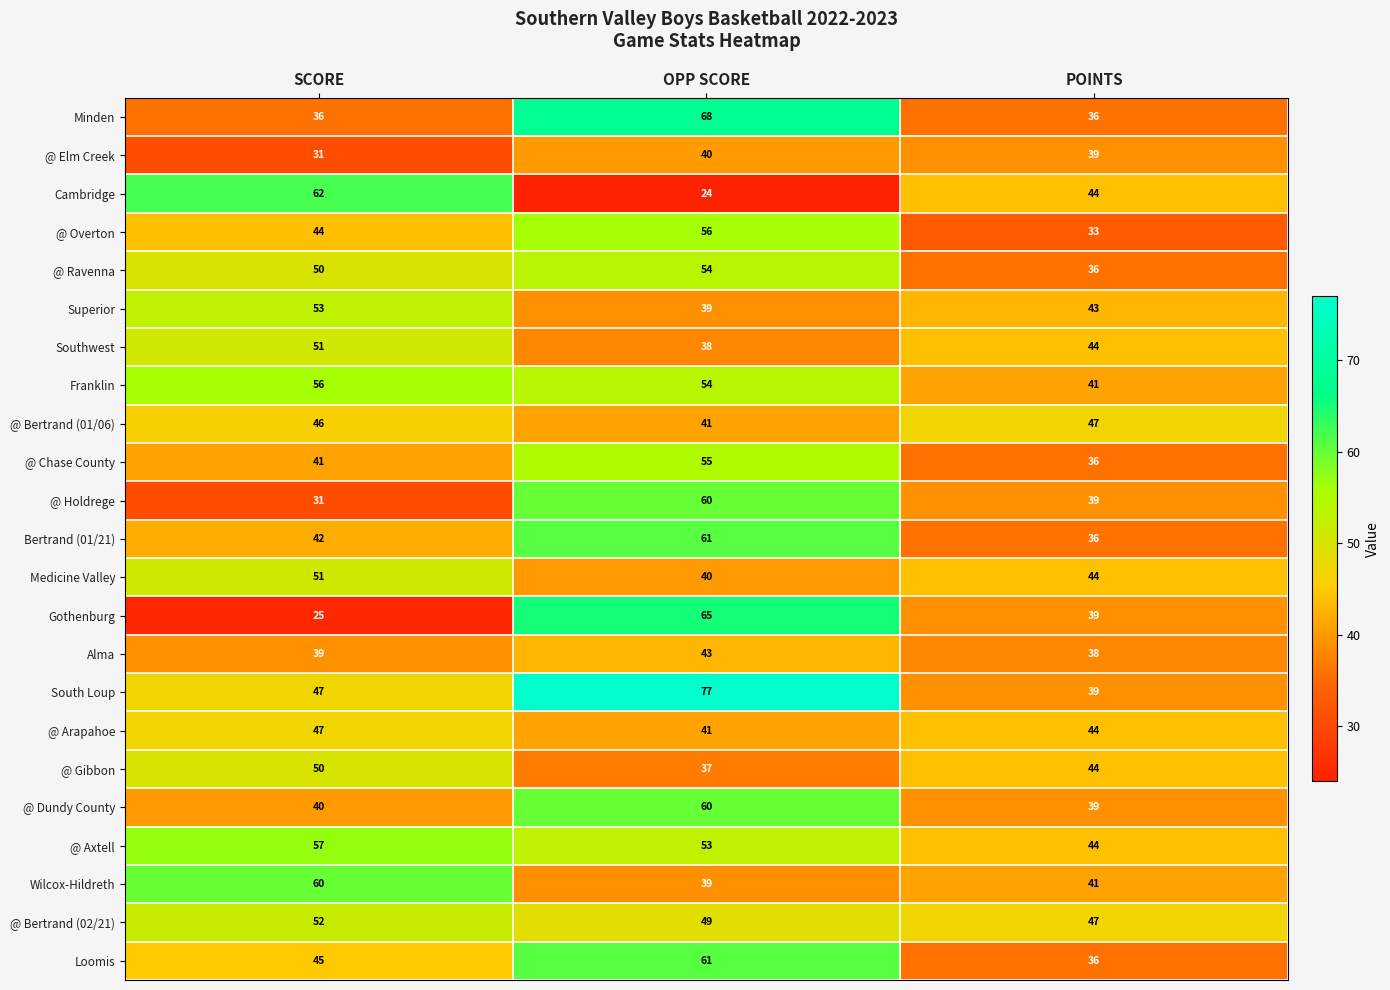

How many distinct data groups are displayed?

23